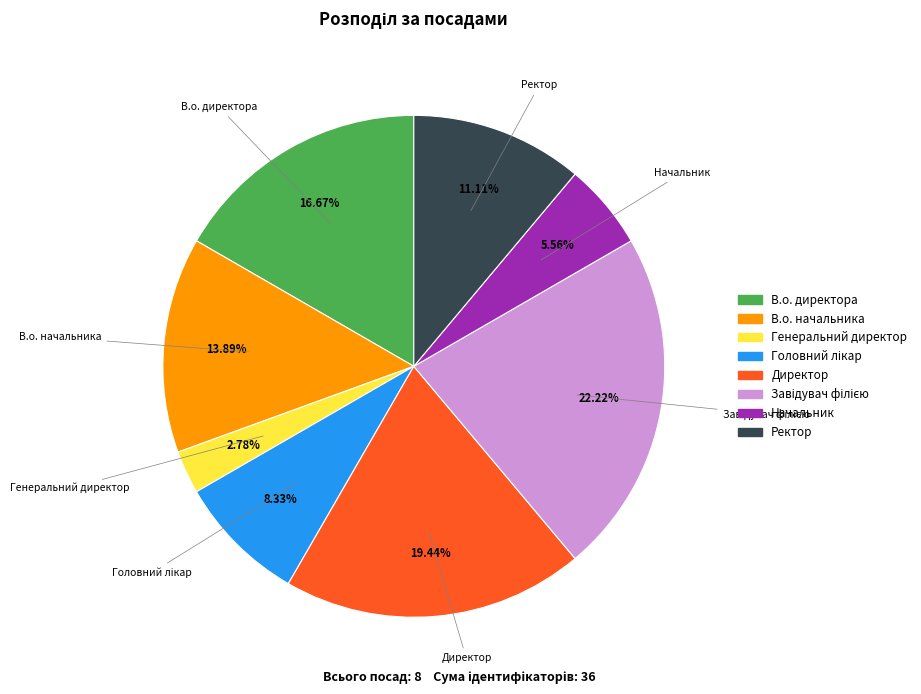

To the nearest percent, what portion does Начальник represent?

6%